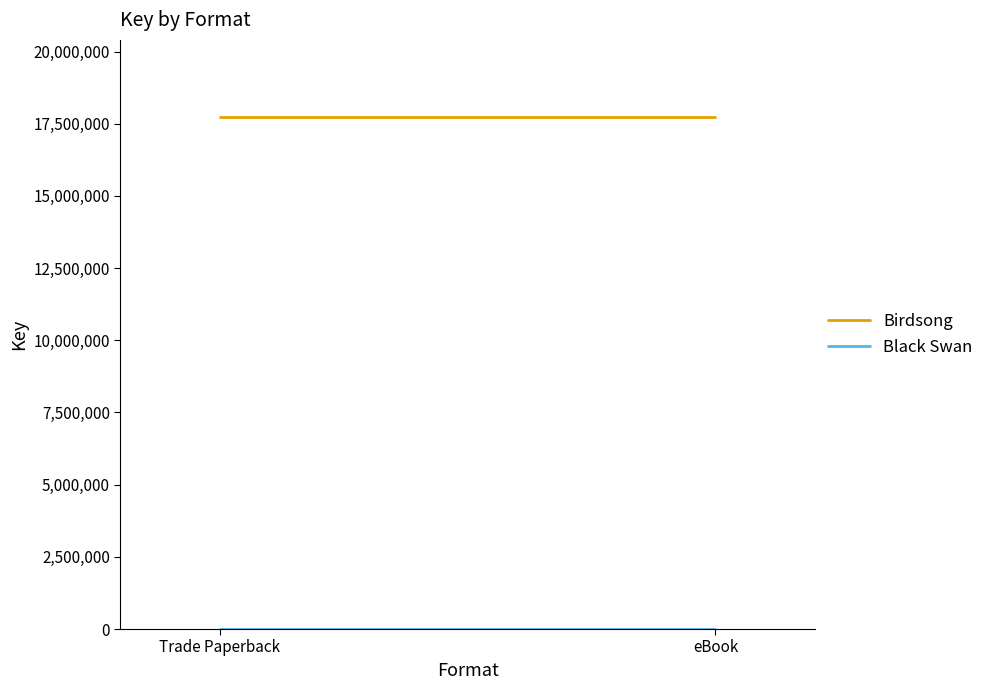

Which series has the widest spread of values?

Birdsong